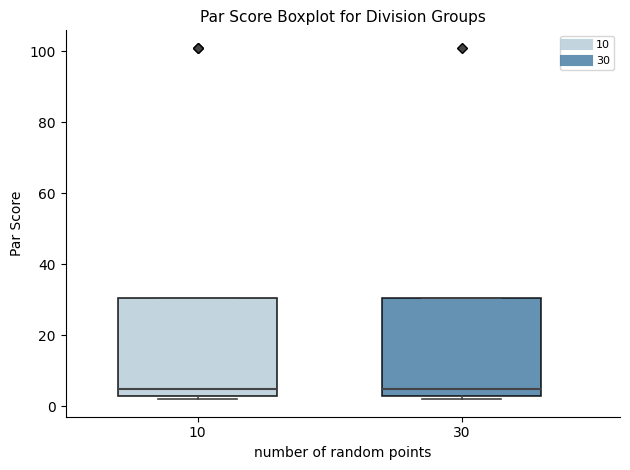

Where is the lower edge of the box at x = 30 on the y-axis? The values are not printed on the chart, so give them approximately, as read against the axis.

2